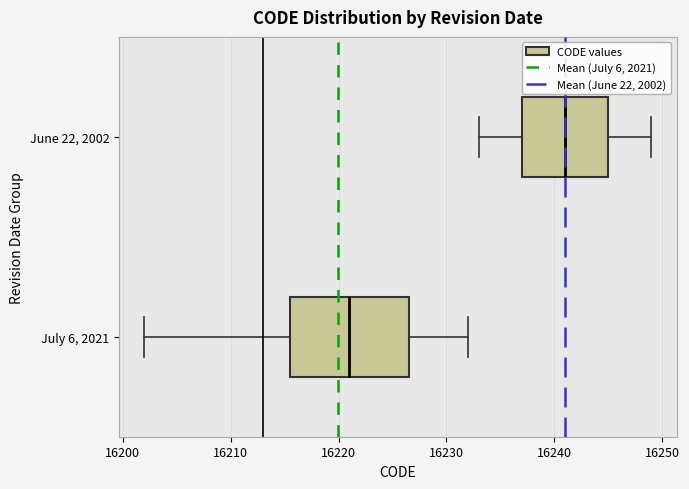

Reading bottom to top, transcribe this box plot: for each box, give where its median line is, the range the box spans, and where its two whiskers end, as read against the x-axis. The values are not printed on the chart, so give them approximately, as read against the axis.

July 6, 2021: median 16221, box 16216 to 16227, whiskers 16202 to 16232
June 22, 2002: median 16241, box 16237 to 16245, whiskers 16233 to 16249